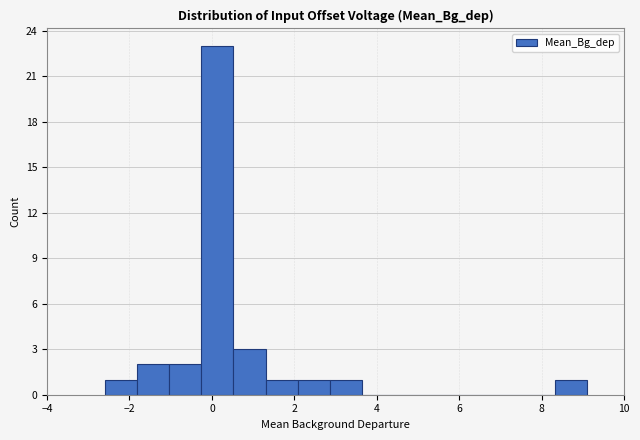

Around what value on the x-axis is the tallest bar? Give the approximate position of its centre, as read against the axis.

0.2